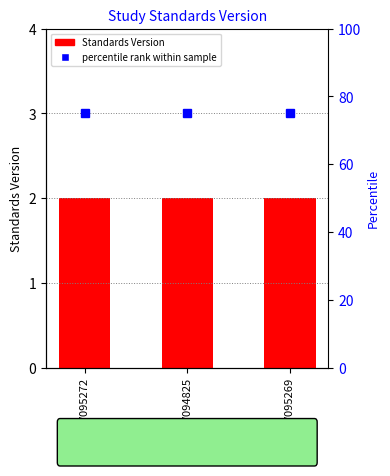

List the labels in order of percentile rank within sample value, largest first.

WWHV095272, WWHV094825, WWHV095269